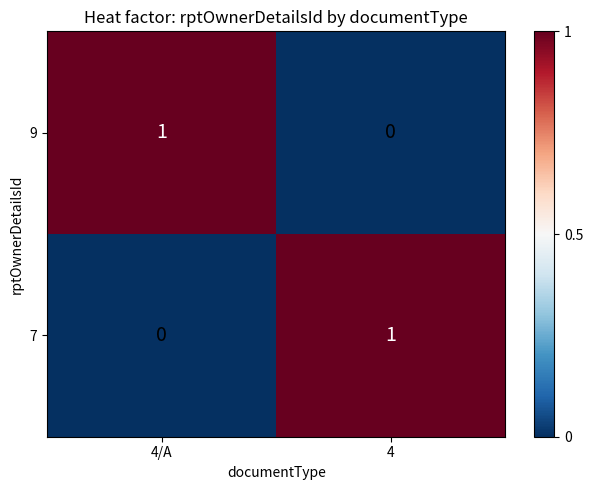

At 4/A, list the series in order from largest to smallest.

9, 7